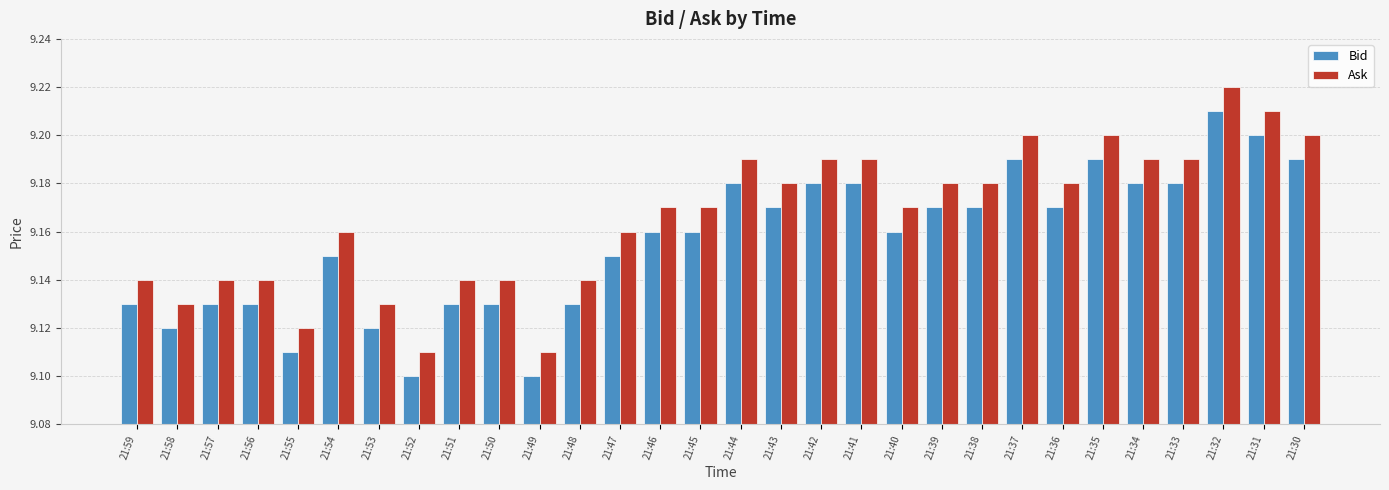

What is the sum of all Ask values?

275.0